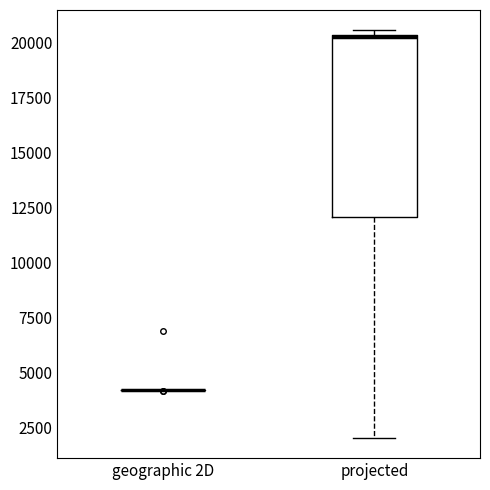

Reading left to right, transcribe this box plot: for each box, give where its median line is, the range the box spans, and where its two whiskers end, as read against the y-axis. The values are not printed on the chart, so give them approximately, as read against the axis.

geographic 2D: box collapsed to a line at 4000, whiskers 4000 to 4000
projected: median 20500 (drawn on the box's upper edge), box 12000 to 20500, whiskers 2000 to 20500 (just above the box's upper edge)